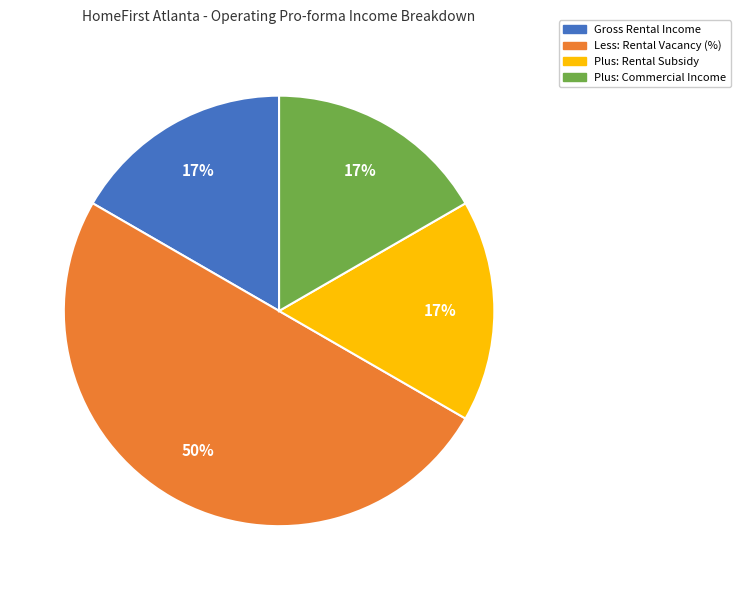

Which category has the biggest portion of the pie?

Less: Rental Vacancy (%)